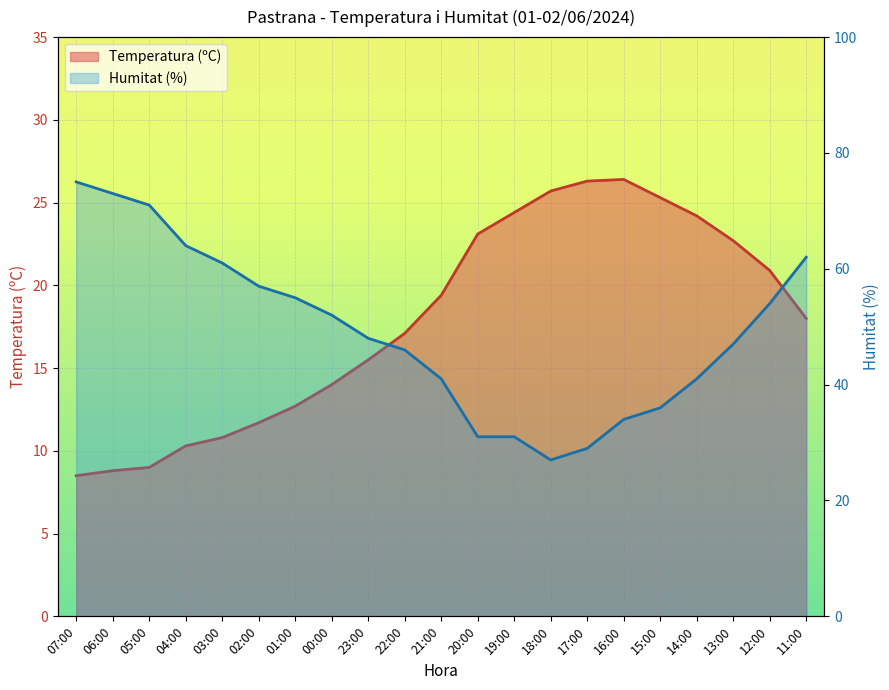

Between 17:00 and 15:00, which is larger?

17:00